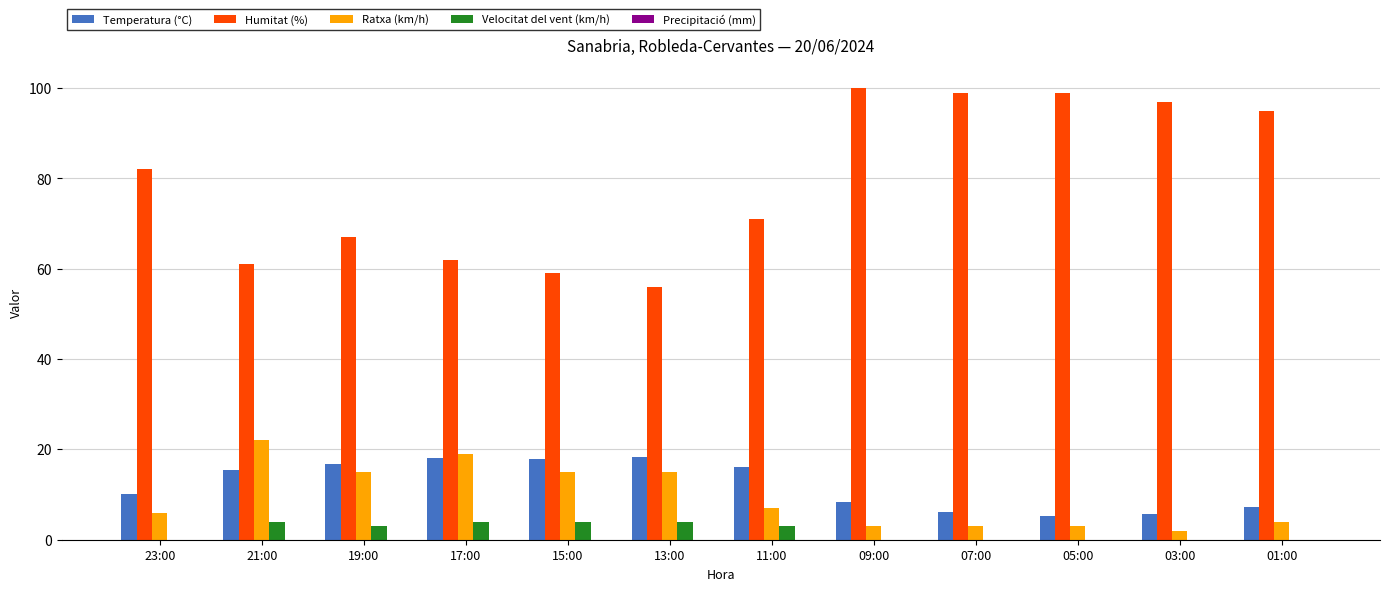

How many categories are shown in the chart?

12